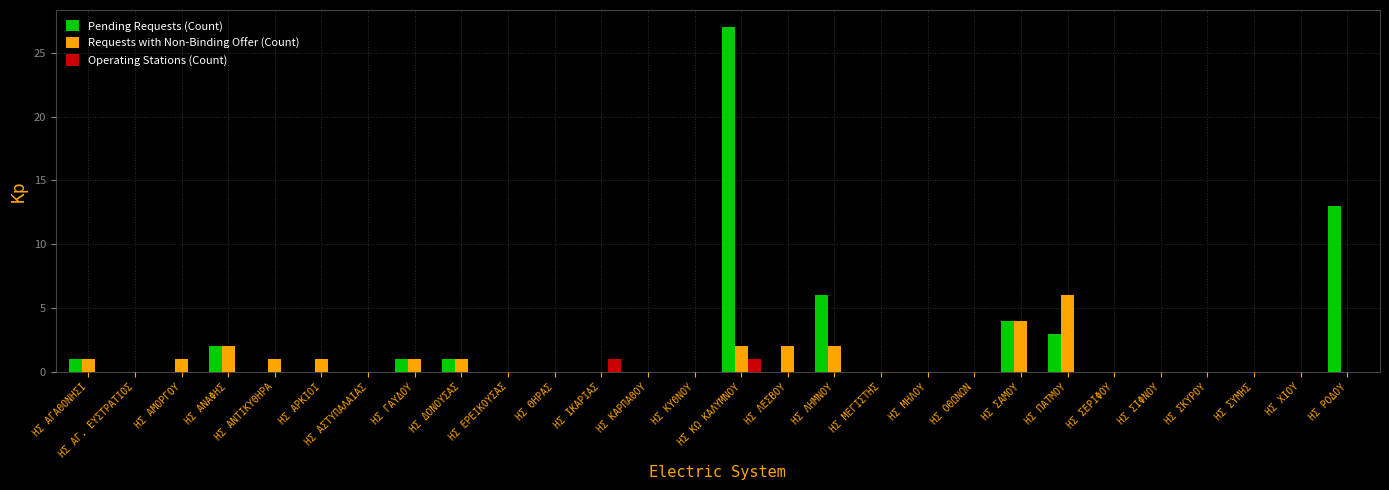

Reading left to right, what are all the values shown in this chart?

Pending Requests (Count): ΗΣ ΑΓΑΘΟΝΗΣΙ=1	ΗΣ ΑΓ. ΕΥΣΤΡΑΤΙΟΣ=0	ΗΣ ΑΜΟΡΓΟΥ=0	ΗΣ ΑΝΑΦΗΣ=2	ΗΣ ΑΝΤΙΚΥΘΗΡΑ=0	ΗΣ ΑΡΚΙΟΙ=0	ΗΣ ΑΣΤΥΠΑΛΑΙΑΣ=0	ΗΣ ΓΑΥΔΟΥ=1	ΗΣ ΔΟΝΟΥΣΑΣ=1	ΗΣ ΕΡΕΙΚΟΥΣΑΣ=0	ΗΣ ΘΗΡΑΣ=0	ΗΣ ΙΚΑΡΙΑΣ=0	ΗΣ ΚΑΡΠΑΘΟΥ=0	ΗΣ ΚΥΘΝΟΥ=0	ΗΣ ΚΩ ΚΑΛΥΜΝΟΥ=27	ΗΣ ΛΕΣΒΟΥ=0	ΗΣ ΛΗΜΝΟΥ=6	ΗΣ ΜΕΓΙΣΤΗΣ=0	ΗΣ ΜΗΛΟΥ=0	ΗΣ ΟΘΩΝΩΝ=0	ΗΣ ΣΑΜΟΥ=4	ΗΣ ΠΑΤΜΟΥ=3	ΗΣ ΣΕΡΙΦΟΥ=0	ΗΣ ΣΙΦΝΟΥ=0	ΗΣ ΣΚΥΡΟΥ=0	ΗΣ ΣΥΜΗΣ=0	ΗΣ ΧΙΟΥ=0	ΗΣ ΡΟΔΟΥ=13
Requests with Non-Binding Offer (Count): ΗΣ ΑΓΑΘΟΝΗΣΙ=1	ΗΣ ΑΓ. ΕΥΣΤΡΑΤΙΟΣ=0	ΗΣ ΑΜΟΡΓΟΥ=1	ΗΣ ΑΝΑΦΗΣ=2	ΗΣ ΑΝΤΙΚΥΘΗΡΑ=1	ΗΣ ΑΡΚΙΟΙ=1	ΗΣ ΑΣΤΥΠΑΛΑΙΑΣ=0	ΗΣ ΓΑΥΔΟΥ=1	ΗΣ ΔΟΝΟΥΣΑΣ=1	ΗΣ ΕΡΕΙΚΟΥΣΑΣ=0	ΗΣ ΘΗΡΑΣ=0	ΗΣ ΙΚΑΡΙΑΣ=0	ΗΣ ΚΑΡΠΑΘΟΥ=0	ΗΣ ΚΥΘΝΟΥ=0	ΗΣ ΚΩ ΚΑΛΥΜΝΟΥ=2	ΗΣ ΛΕΣΒΟΥ=2	ΗΣ ΛΗΜΝΟΥ=2	ΗΣ ΜΕΓΙΣΤΗΣ=0	ΗΣ ΜΗΛΟΥ=0	ΗΣ ΟΘΩΝΩΝ=0	ΗΣ ΣΑΜΟΥ=4	ΗΣ ΠΑΤΜΟΥ=6	ΗΣ ΣΕΡΙΦΟΥ=0	ΗΣ ΣΙΦΝΟΥ=0	ΗΣ ΣΚΥΡΟΥ=0	ΗΣ ΣΥΜΗΣ=0	ΗΣ ΧΙΟΥ=0	ΗΣ ΡΟΔΟΥ=0
Operating Stations (Count): ΗΣ ΑΓΑΘΟΝΗΣΙ=0	ΗΣ ΑΓ. ΕΥΣΤΡΑΤΙΟΣ=0	ΗΣ ΑΜΟΡΓΟΥ=0	ΗΣ ΑΝΑΦΗΣ=0	ΗΣ ΑΝΤΙΚΥΘΗΡΑ=0	ΗΣ ΑΡΚΙΟΙ=0	ΗΣ ΑΣΤΥΠΑΛΑΙΑΣ=0	ΗΣ ΓΑΥΔΟΥ=0	ΗΣ ΔΟΝΟΥΣΑΣ=0	ΗΣ ΕΡΕΙΚΟΥΣΑΣ=0	ΗΣ ΘΗΡΑΣ=0	ΗΣ ΙΚΑΡΙΑΣ=1	ΗΣ ΚΑΡΠΑΘΟΥ=0	ΗΣ ΚΥΘΝΟΥ=0	ΗΣ ΚΩ ΚΑΛΥΜΝΟΥ=1	ΗΣ ΛΕΣΒΟΥ=0	ΗΣ ΛΗΜΝΟΥ=0	ΗΣ ΜΕΓΙΣΤΗΣ=0	ΗΣ ΜΗΛΟΥ=0	ΗΣ ΟΘΩΝΩΝ=0	ΗΣ ΣΑΜΟΥ=0	ΗΣ ΠΑΤΜΟΥ=0	ΗΣ ΣΕΡΙΦΟΥ=0	ΗΣ ΣΙΦΝΟΥ=0	ΗΣ ΣΚΥΡΟΥ=0	ΗΣ ΣΥΜΗΣ=0	ΗΣ ΧΙΟΥ=0	ΗΣ ΡΟΔΟΥ=0